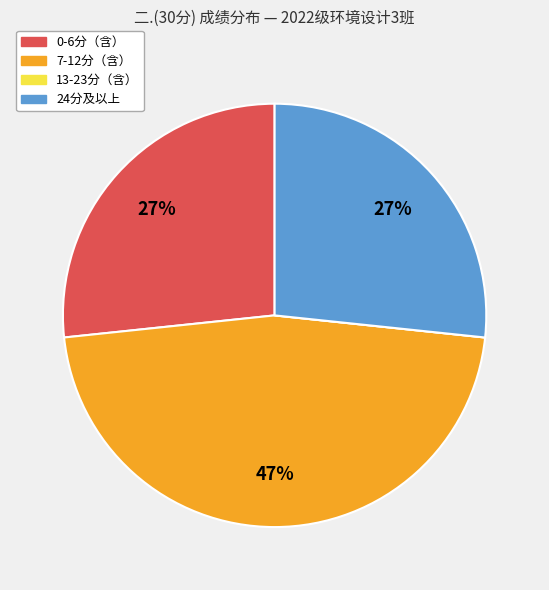

Does any single category account for the majority?

No